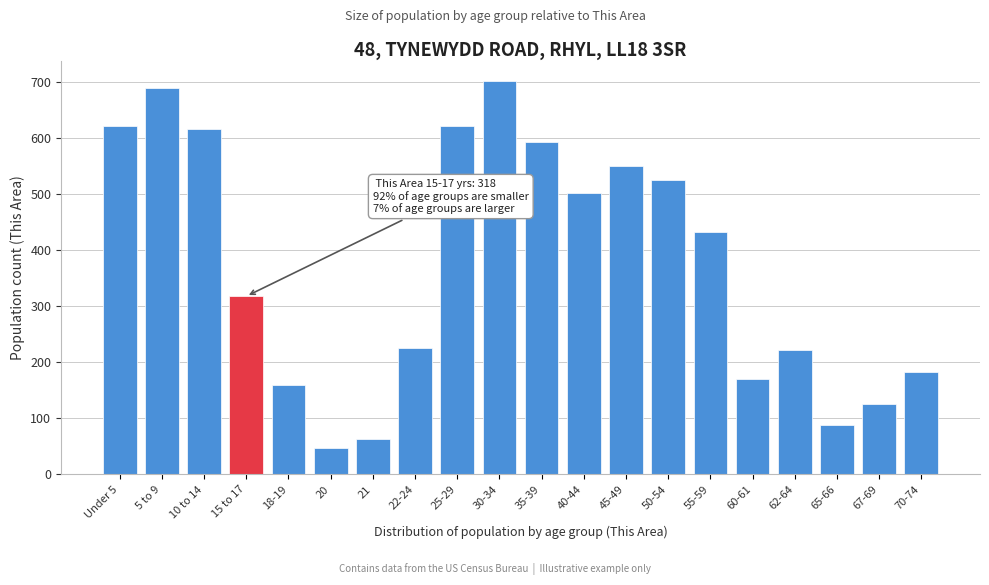

What is the greatest value displayed?

702